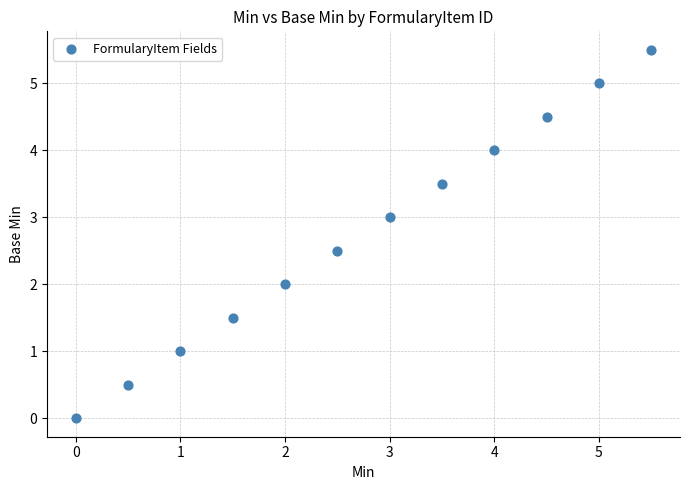

What is the average X value?

2.8